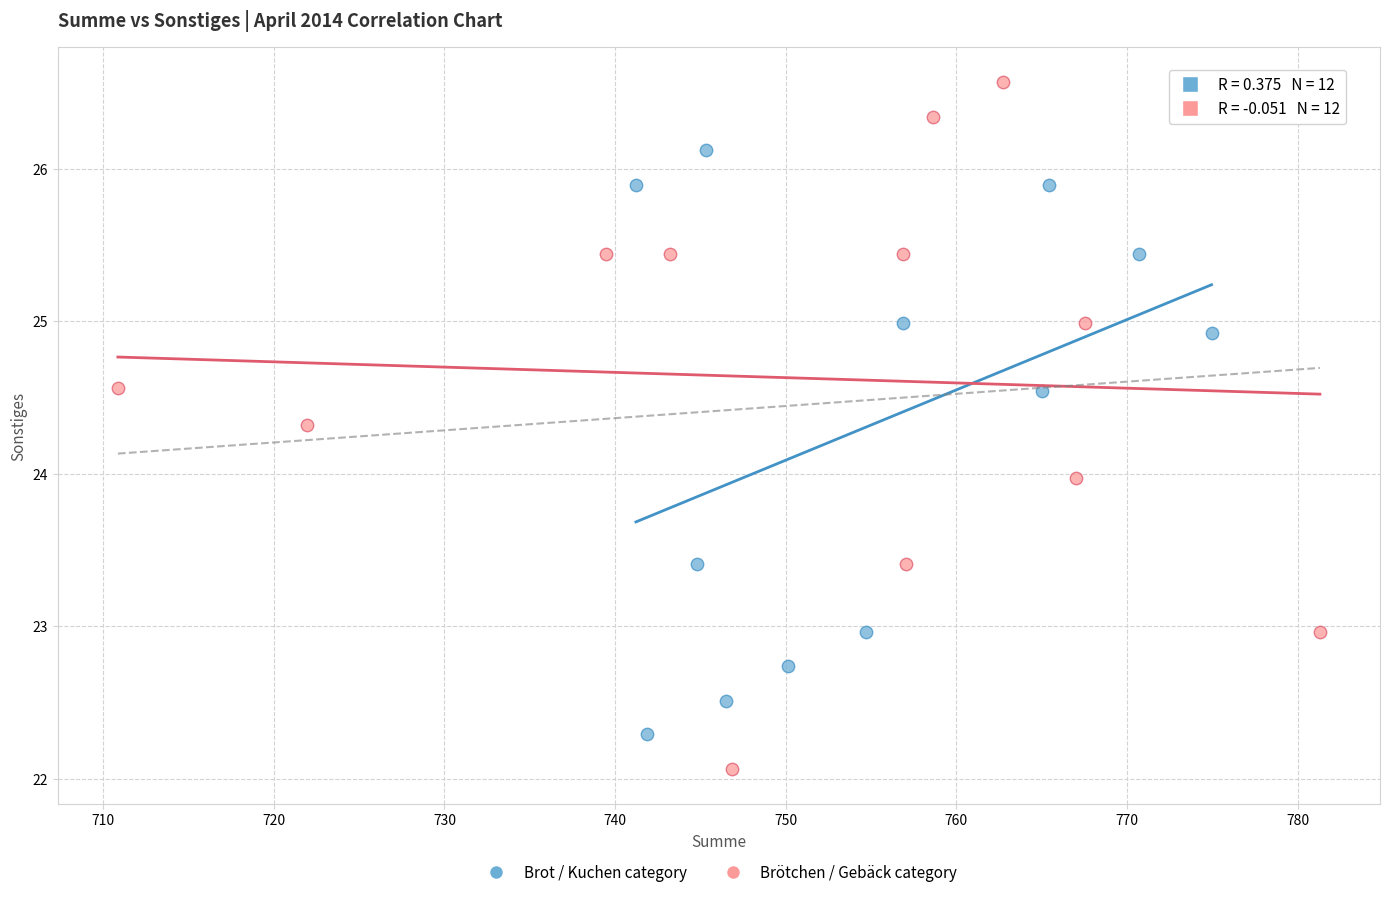

Which series reaches the maximum Y coordinate?

Brötchen / Gebäck category